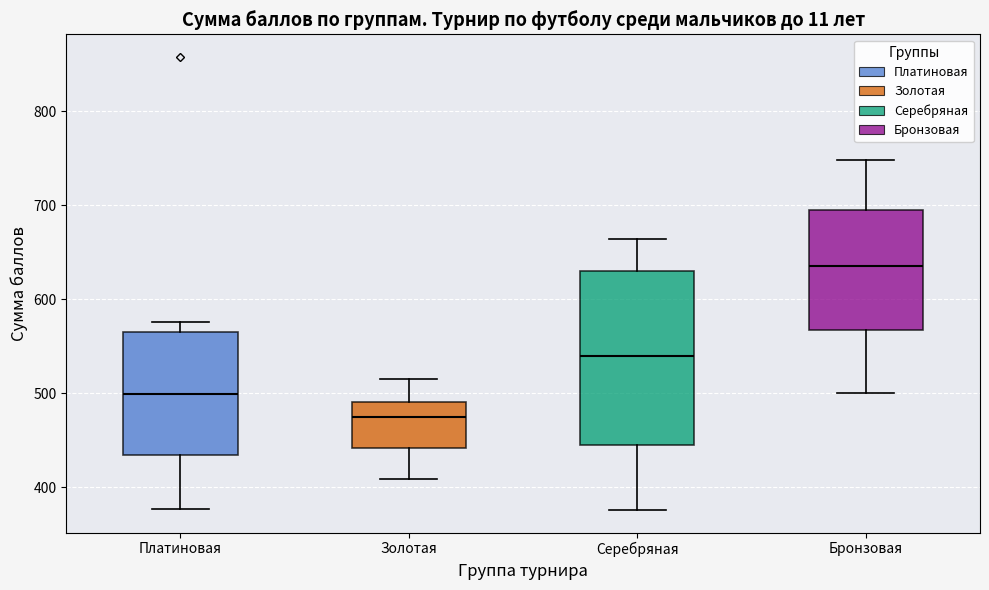

Reading left to right, read every box against the y-axis: the position of its median line, the range the box covers, and the ends of its whiskers. The values are not printed on the chart, so give them approximately, as read against the axis.

Платиновая: median 500, box 430 to 570, whiskers 380 to 580
Золотая: median 480, box 440 to 490, whiskers 410 to 520
Серебряная: median 540, box 440 to 630, whiskers 380 to 660
Бронзовая: median 640, box 570 to 700, whiskers 500 to 750